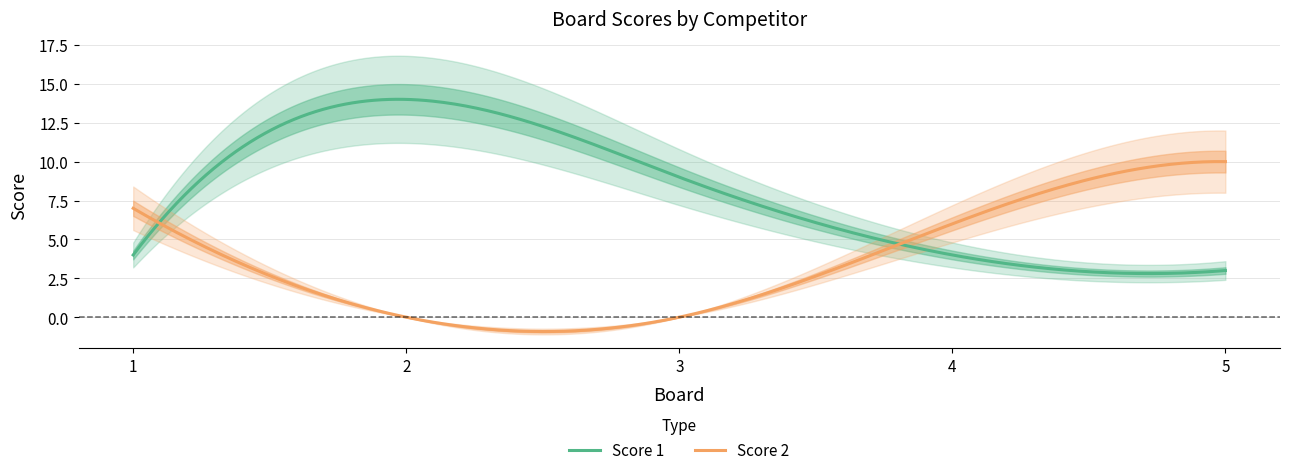

List the labels in order of Score 2 value, largest first.

5, 1, 4, 2, 3